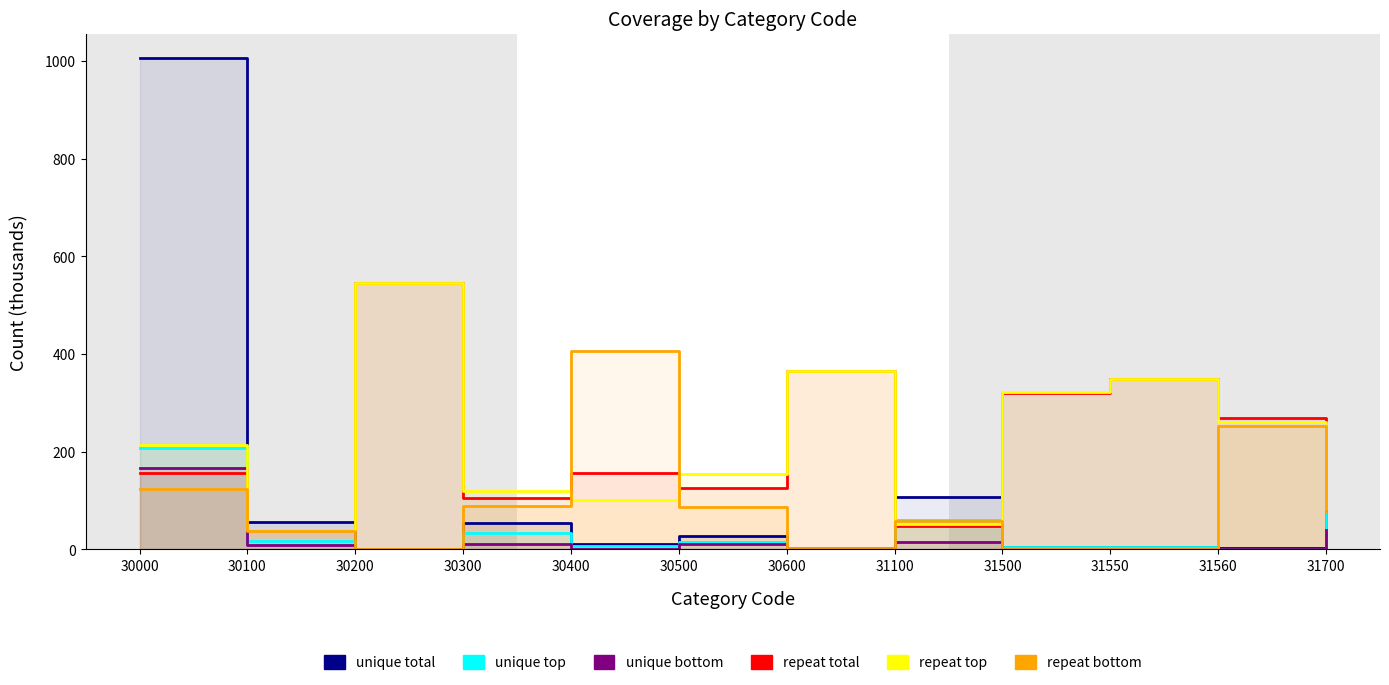

How many intersections are there between repeat total and unique bottom?

1